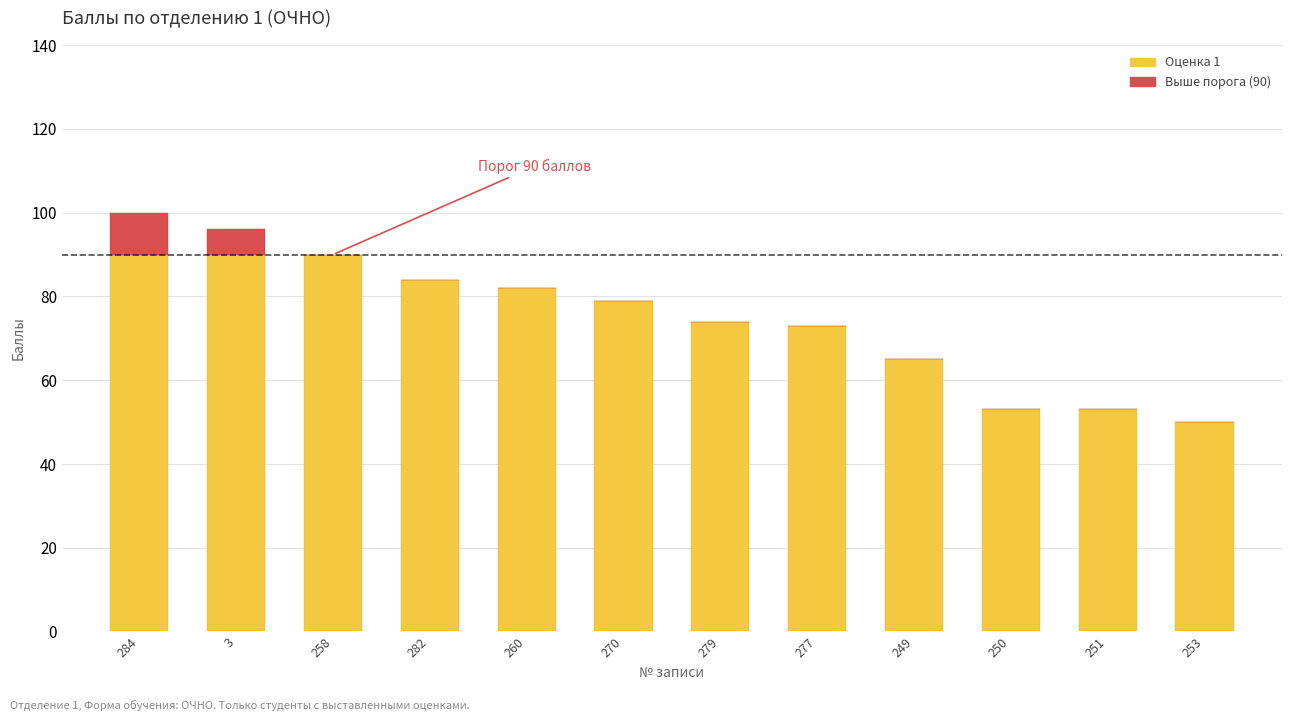

True or false: Оценка 1 has a value of 53 at 251.

True